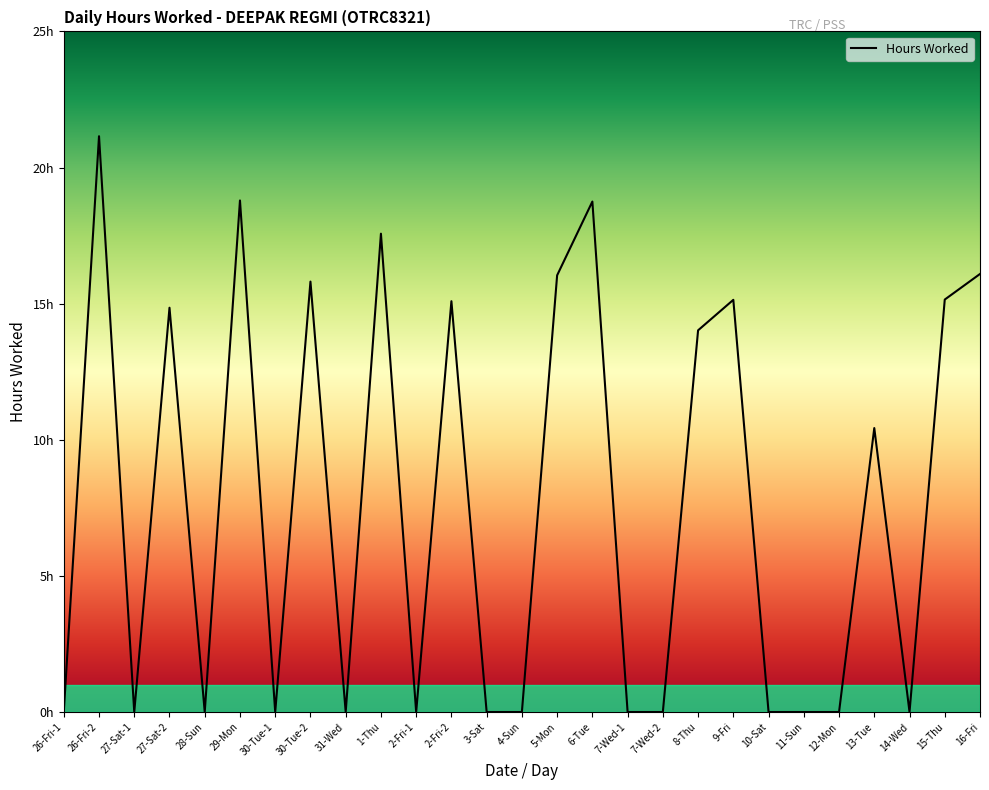

Is this an area chart (filled region under the line)?

No